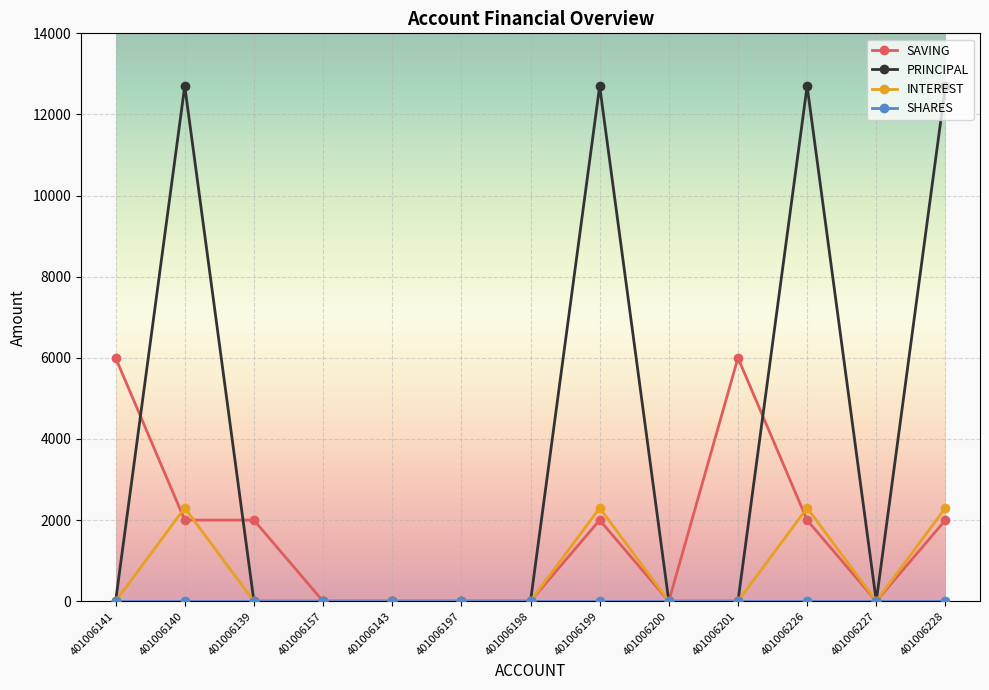

What is the value of the SAVING point at the 10th from the left?

6000